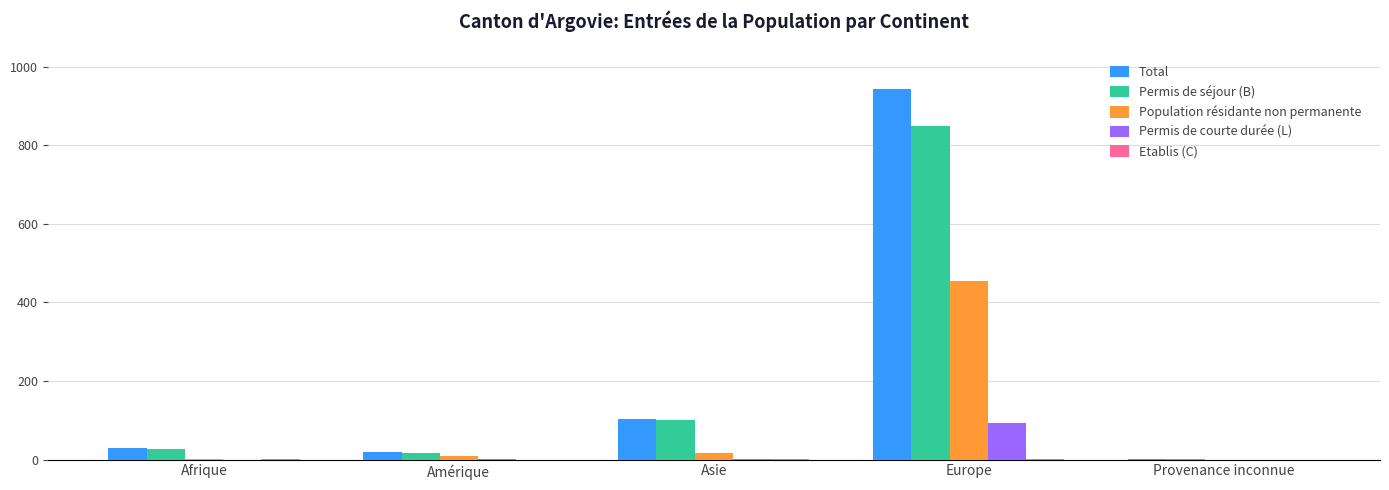

What is the highest value of the Population résidante non permanente series?

455